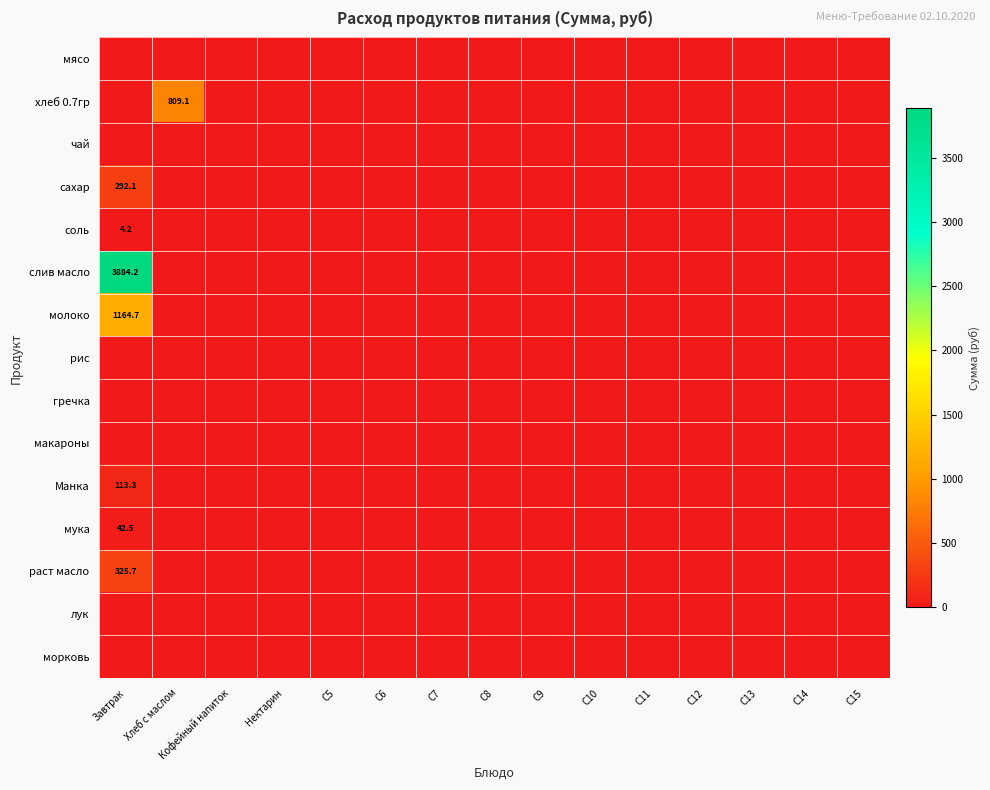

Which has a higher value, С13 or С10?

С13